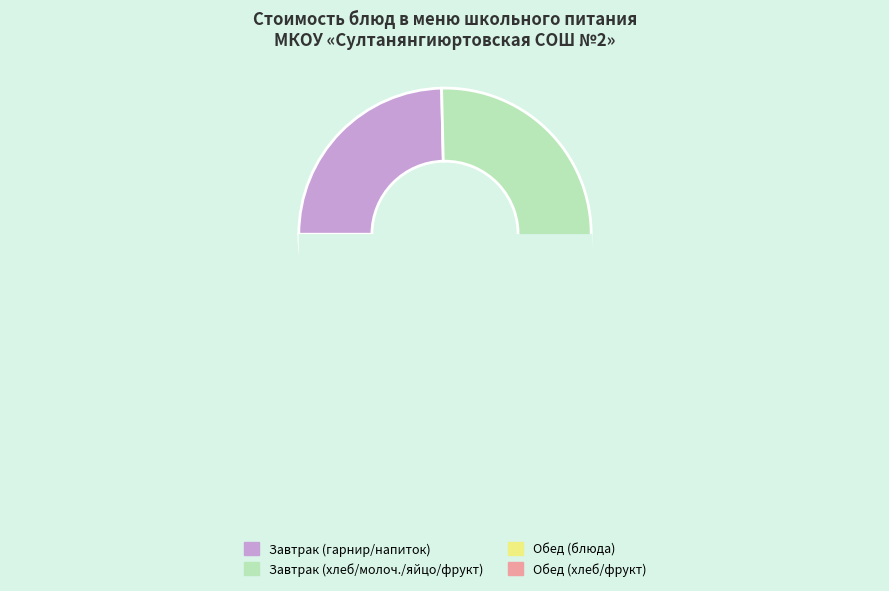

Rank the categories by value from lowest to highest.

Обед (хлеб/фрукт), Завтрак (гарнир/напиток), Завтрак (хлеб/молоч./яйцо/фрукт), Обед (блюда)